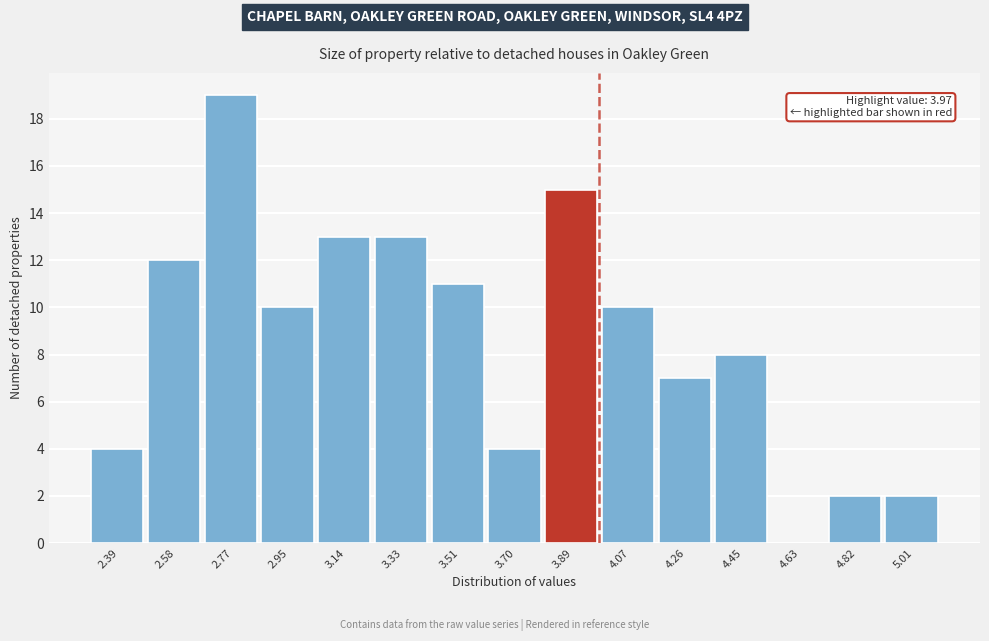

Over which range of the x-axis is the bar tallest?

2.68 to 2.86